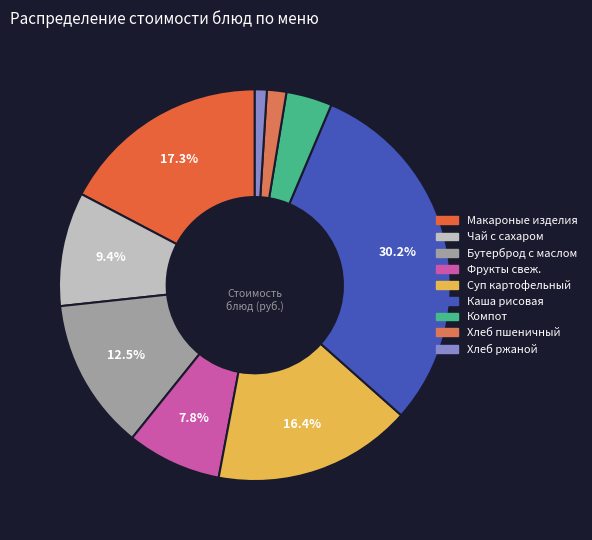

How many slices are in this pie chart?

9